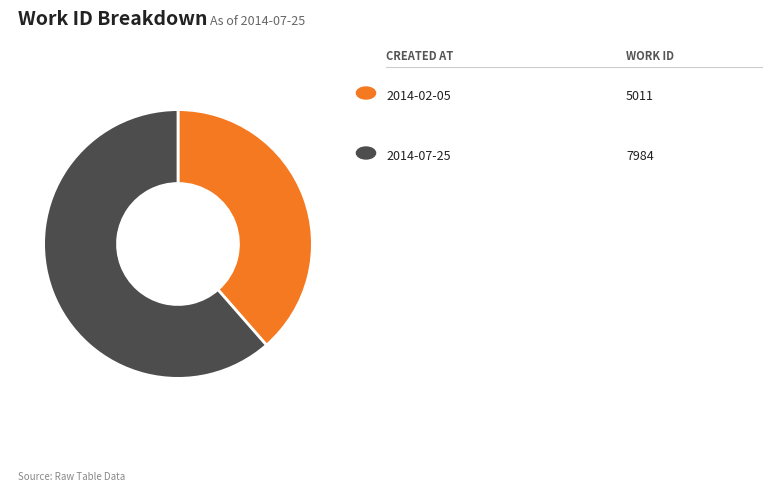

Does any single category account for the majority?

Yes